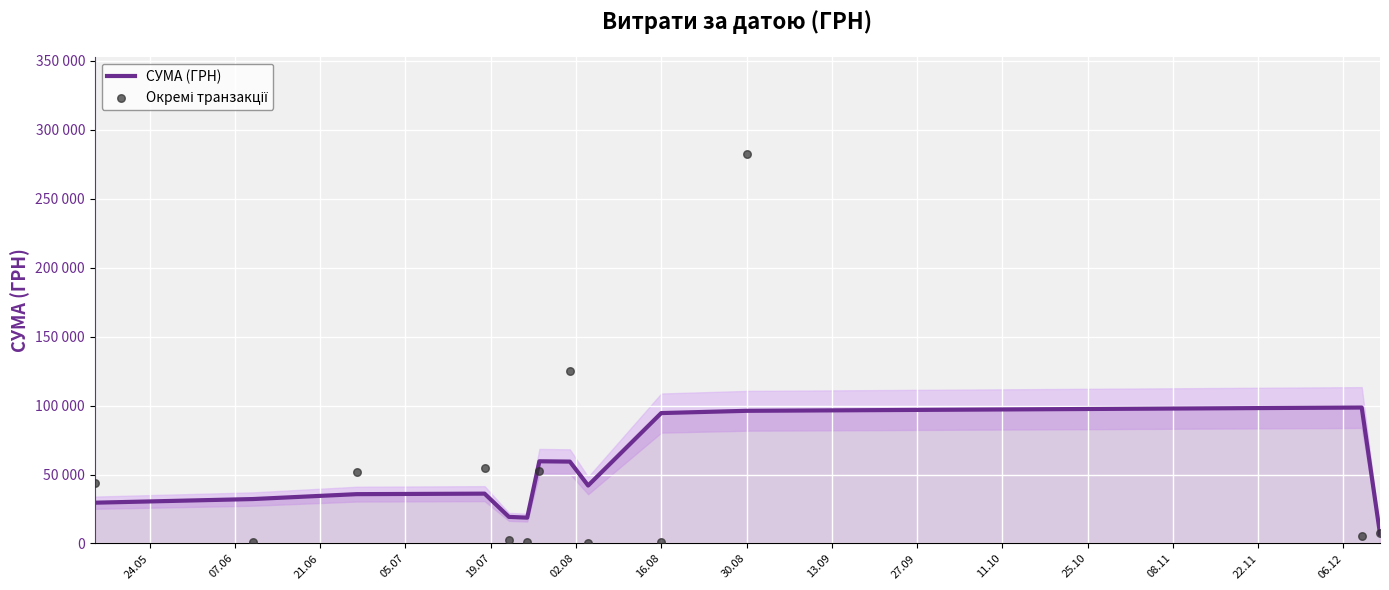

Which series reaches the minimum Y coordinate?

Окремі транзакції